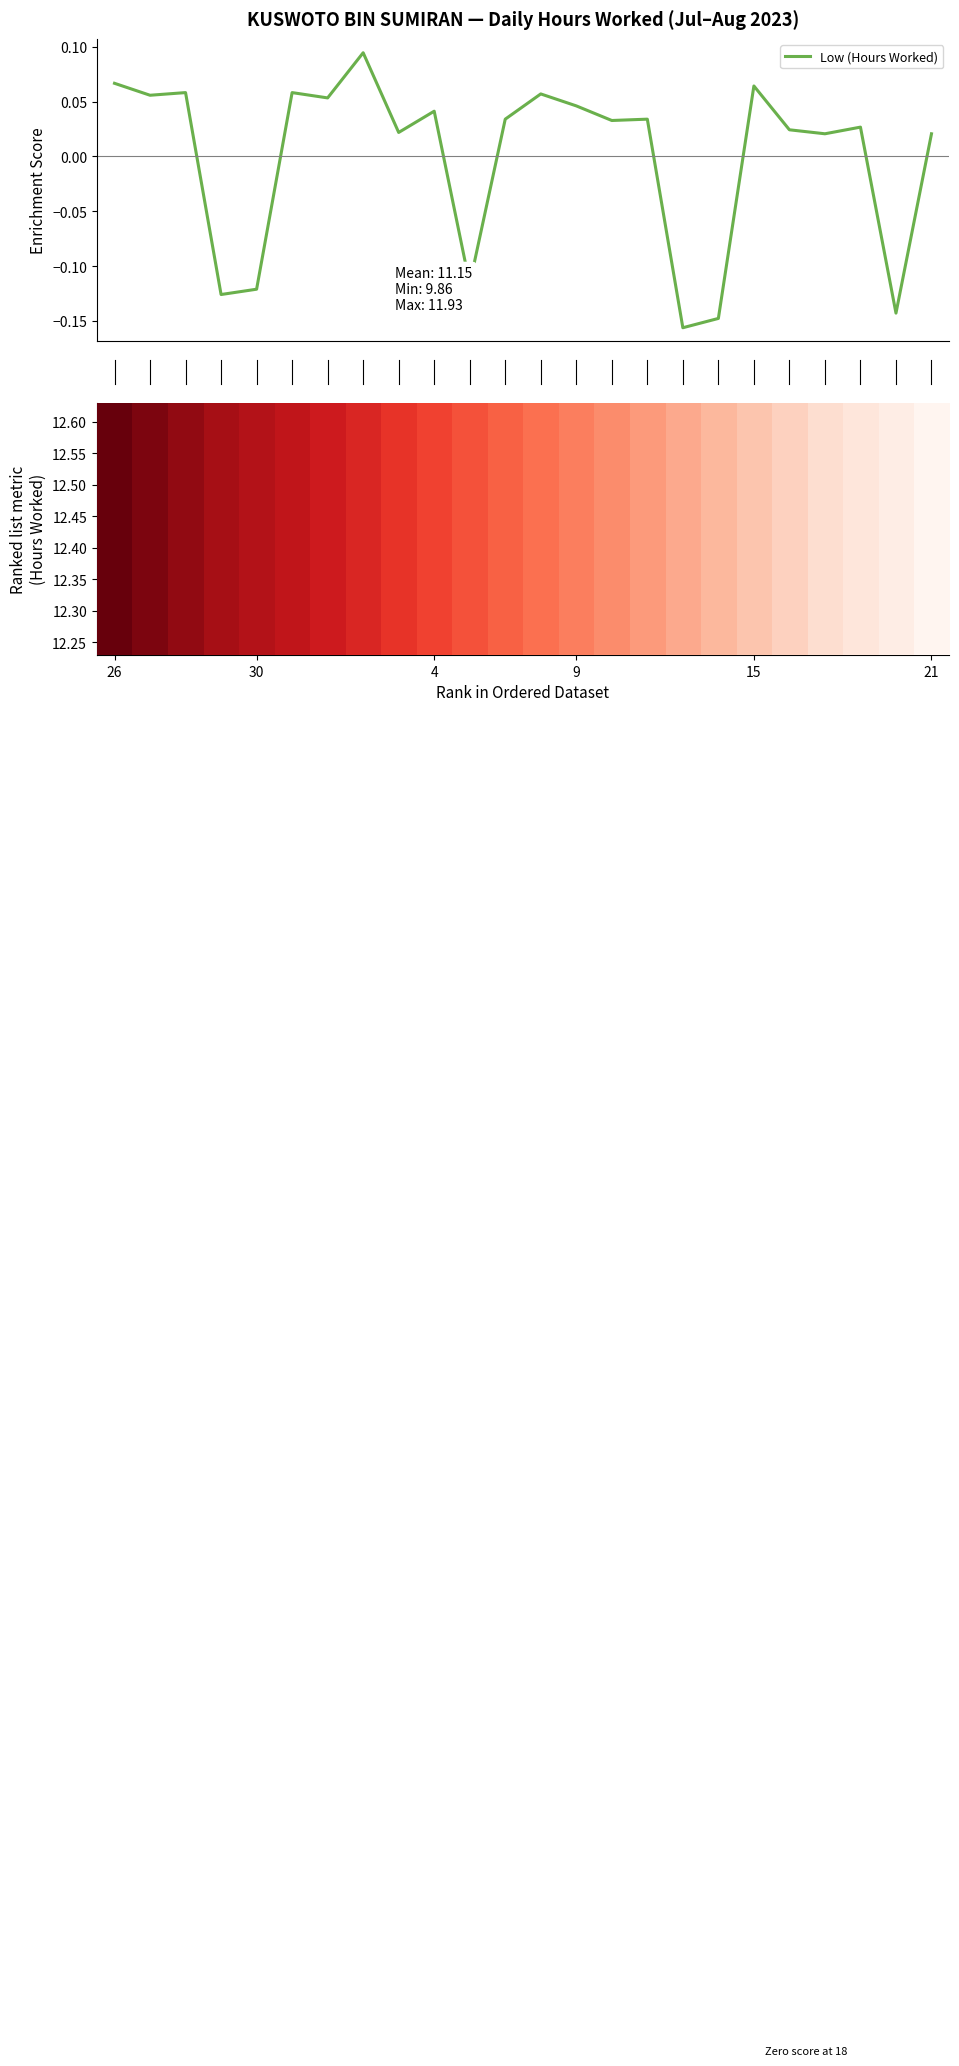

Is it true that row_0 equals 1.1 at 9?

False